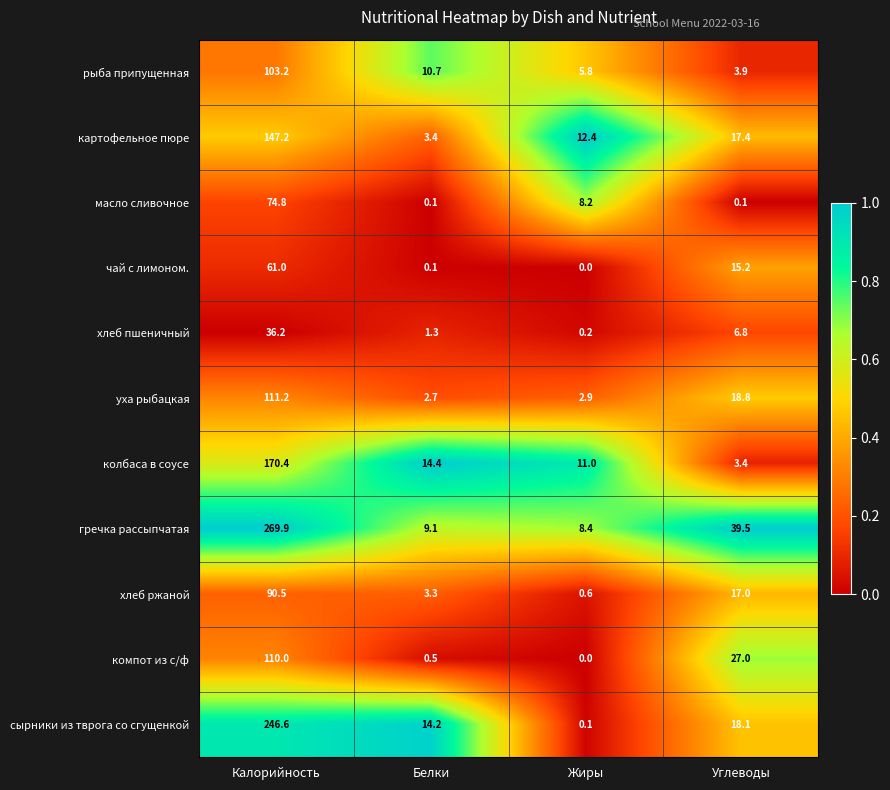

What is the average value of the гречка рассыпчатая series?

81.7